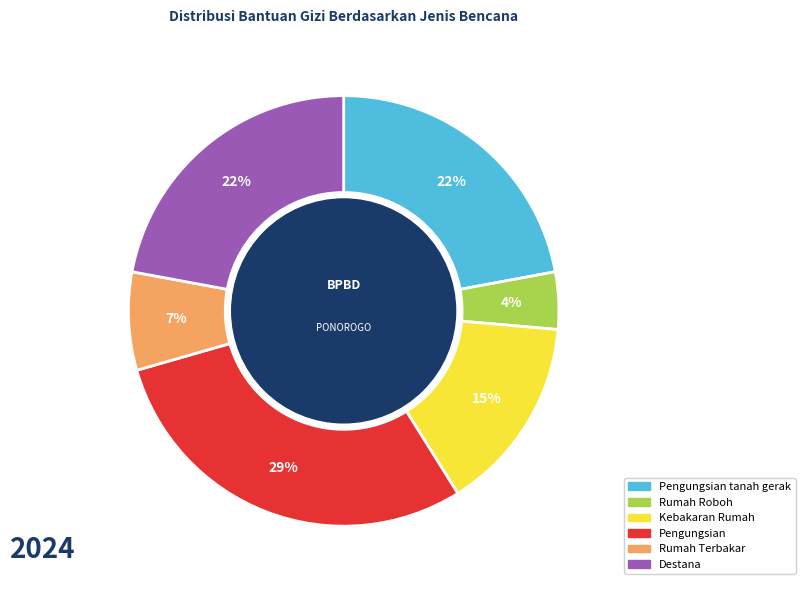

Which category has the biggest portion of the pie?

Pengungsian